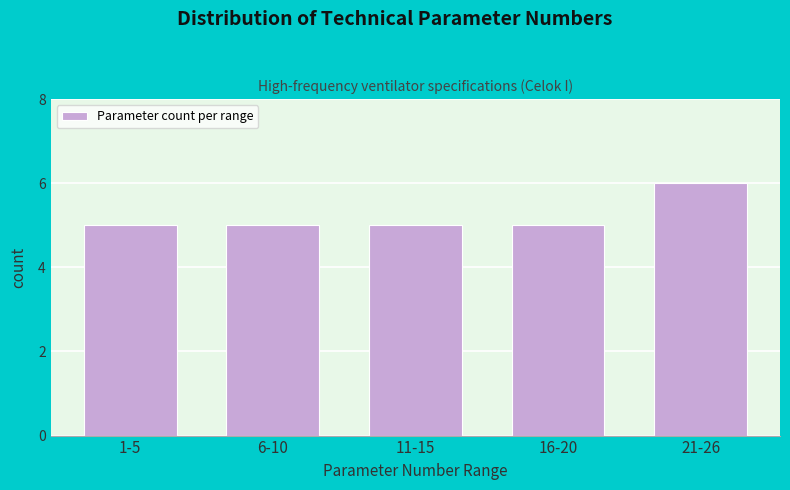

Reading left to right, extract all data points from this chart.

5	5	5	5	6